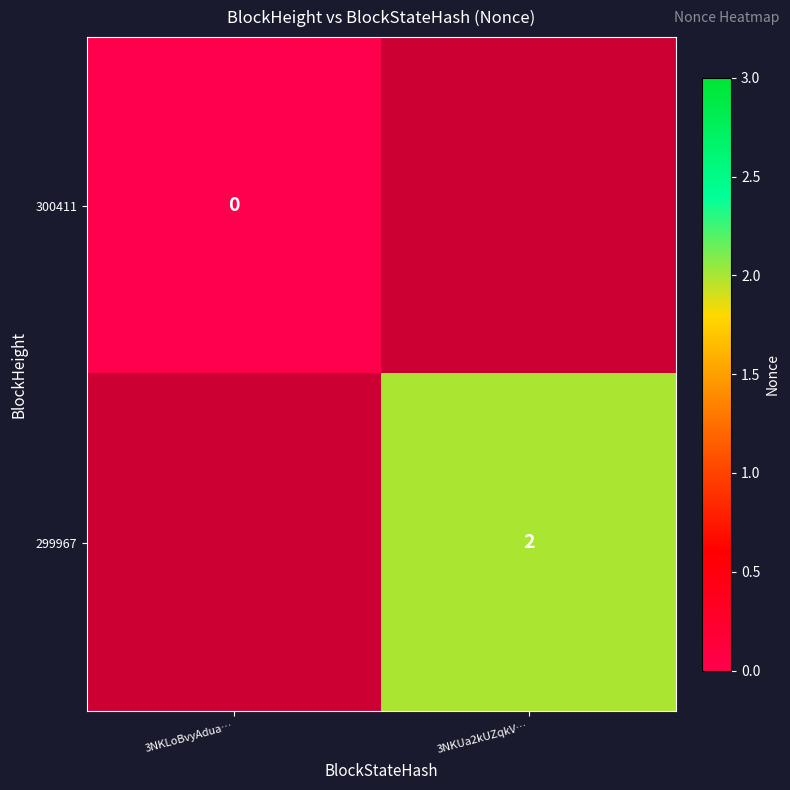

The 299967 series shows 2 at 3NKUa2kUZqkV…. True or false?

True